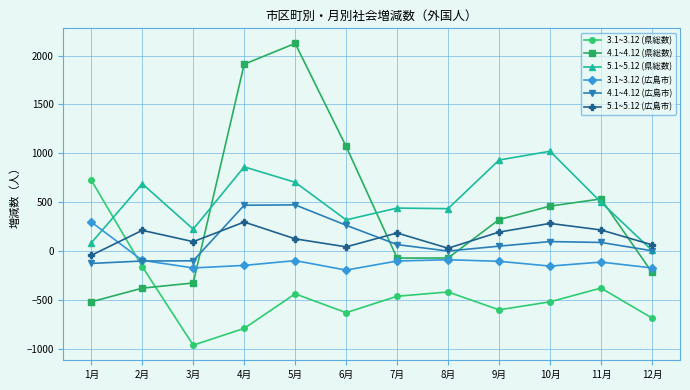

What is the difference between the second highest and minimum values in the 5.1~5.12 (広島市) series?

327